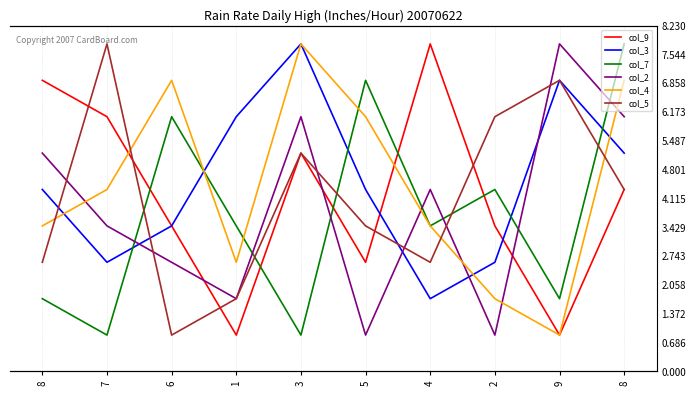

Count the col_2 values in the range 2 to 7.

7